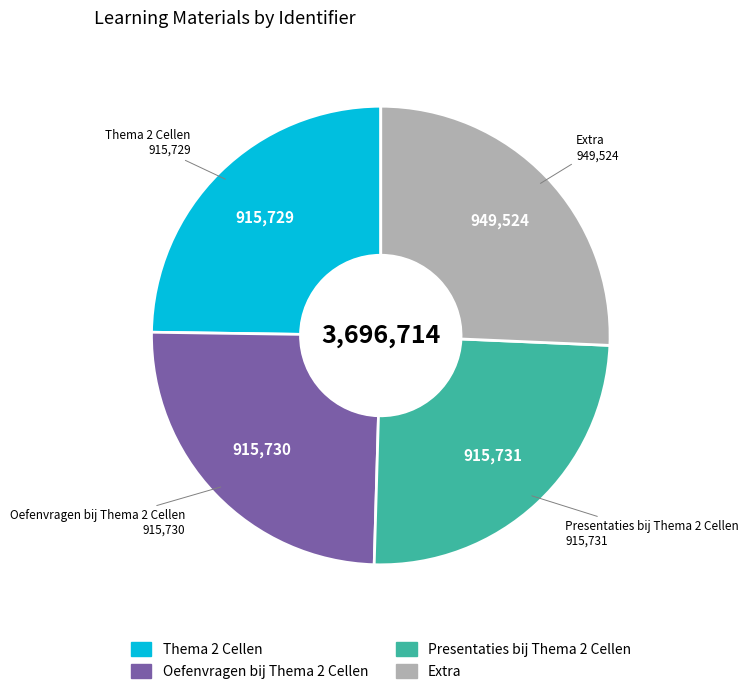

Is there a majority slice in this chart?

No